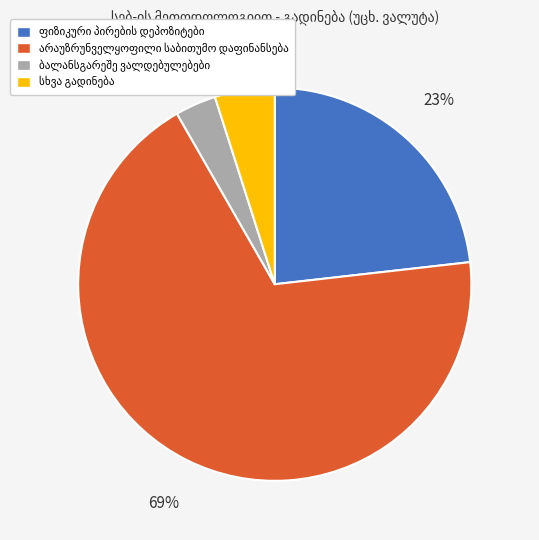

Is there a majority slice in this chart?

Yes